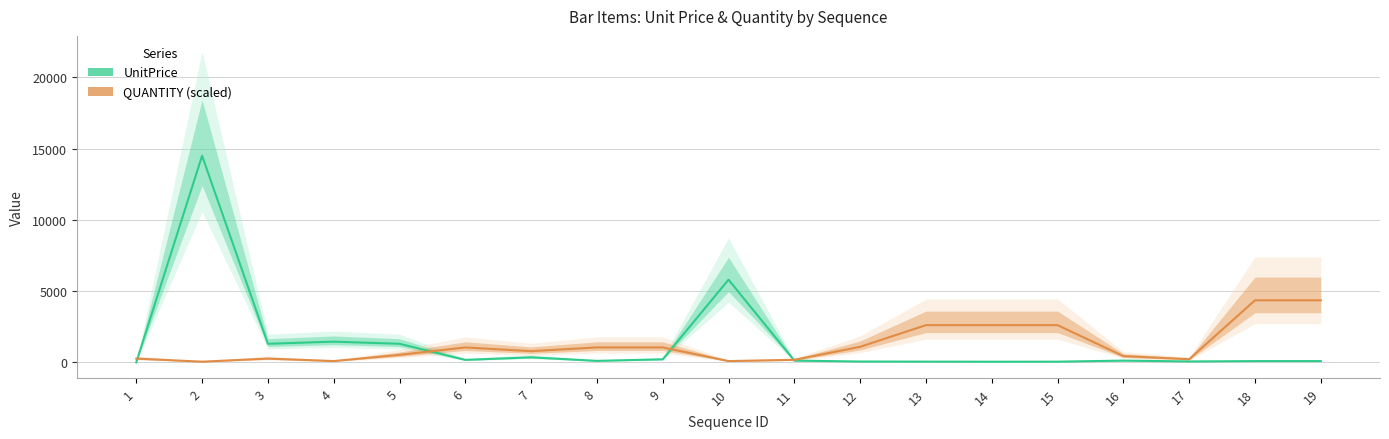

At how many categories does at least one series exceed 6765?

1